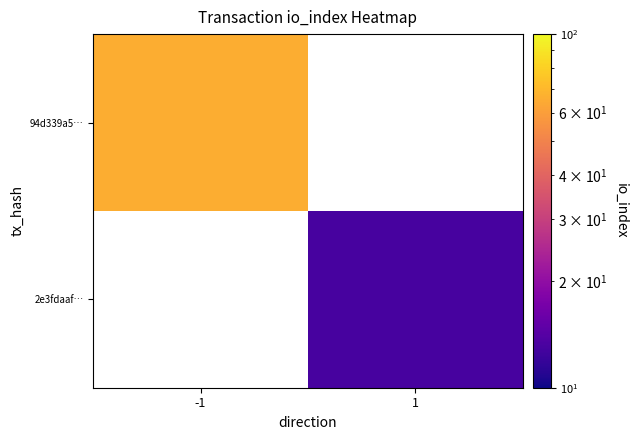

Is the value of 2e3fdaaf… at -1 greater than the value of 94d339a5… at 1?

No